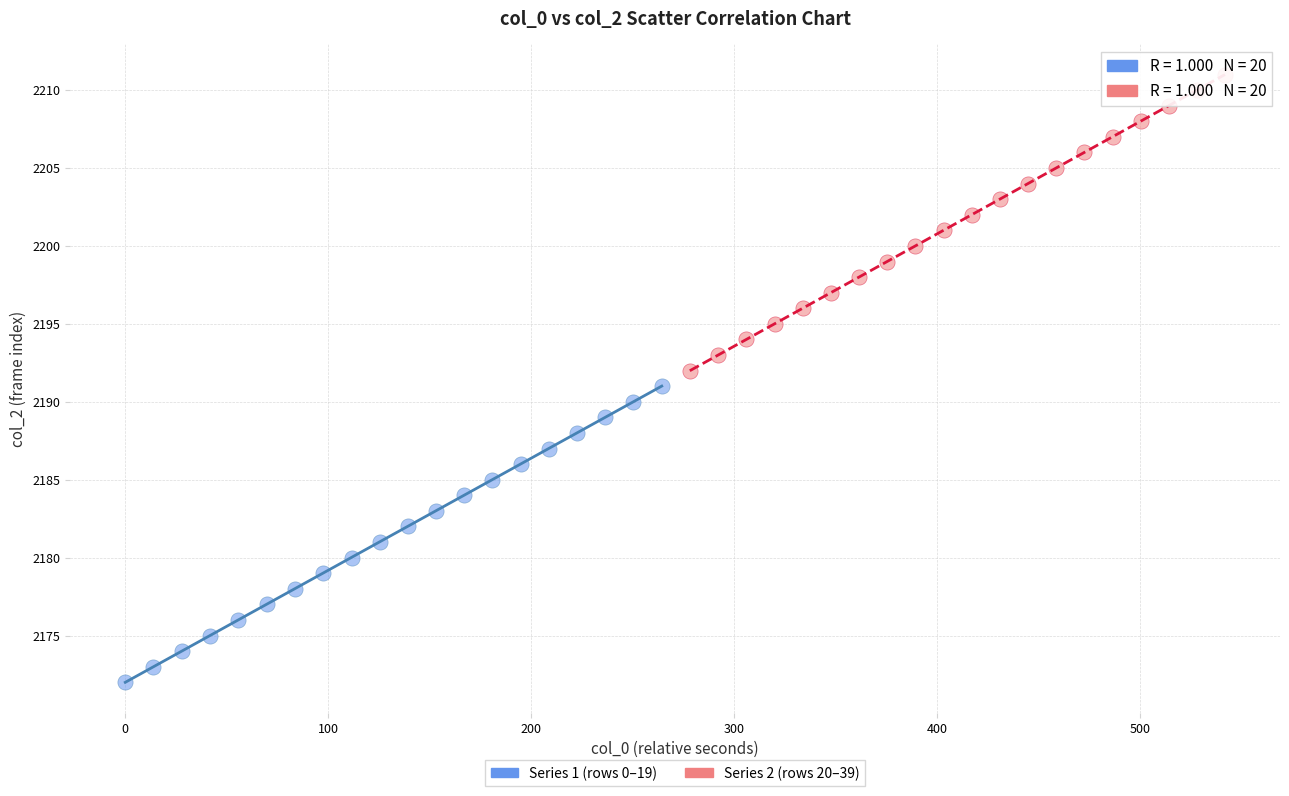

Which series contains the lowest Y value?

Series 1 (rows 0–19)